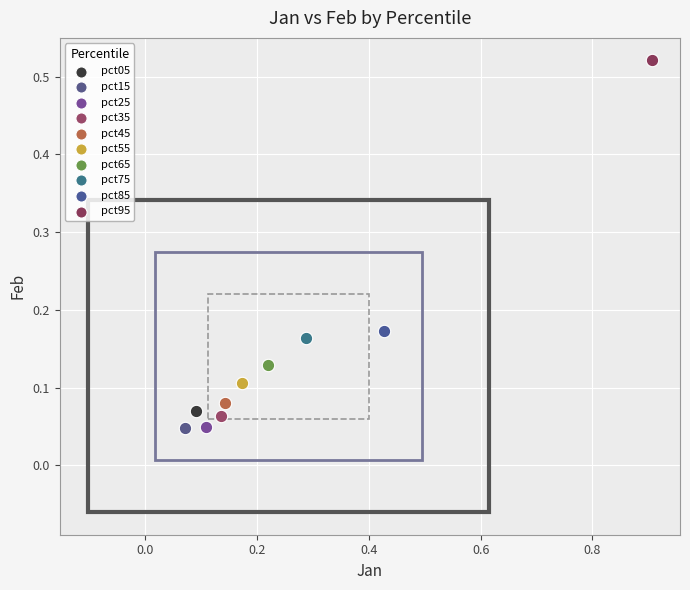

What are all the series names shown in the legend?

pct05, pct15, pct25, pct35, pct45, pct55, pct65, pct75, pct85, pct95